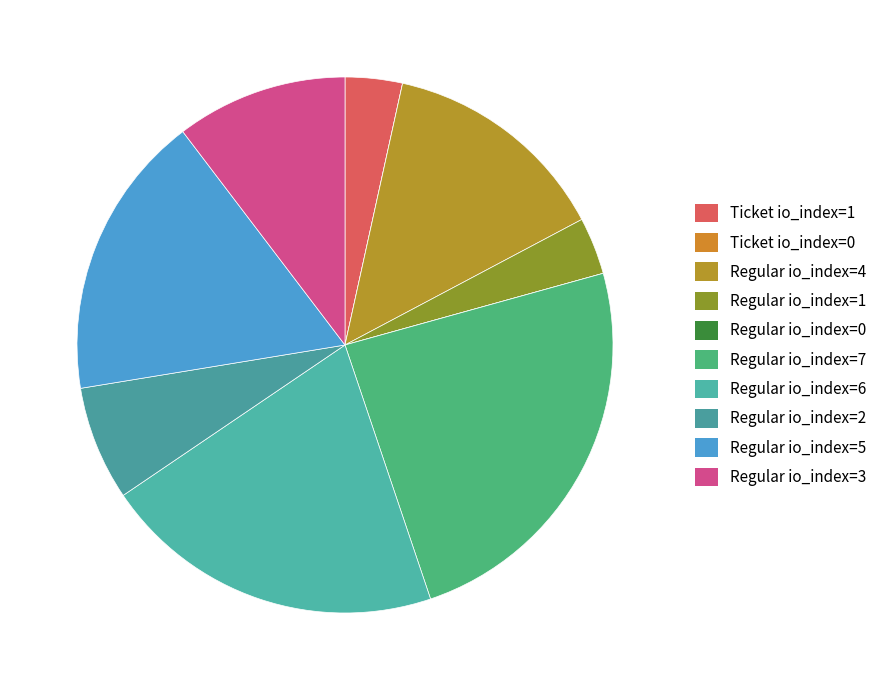

True or false: Regular io_index=4 accounts for 14% of the total.

True